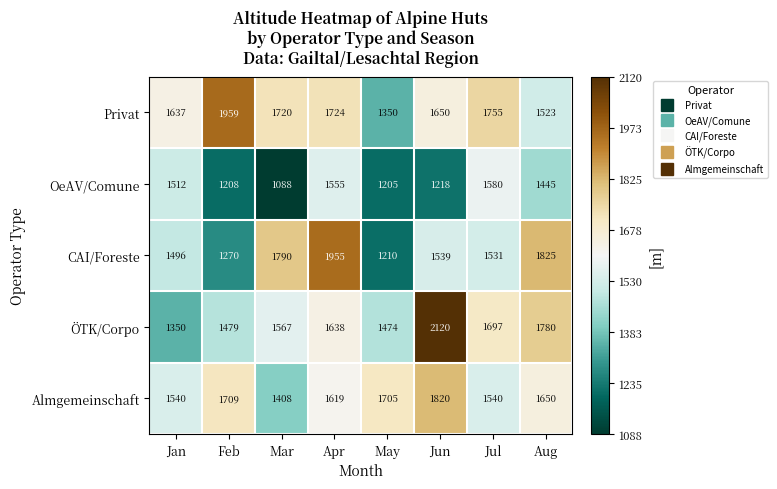

The CAI/Foreste series shows 881 at Apr. True or false?

False